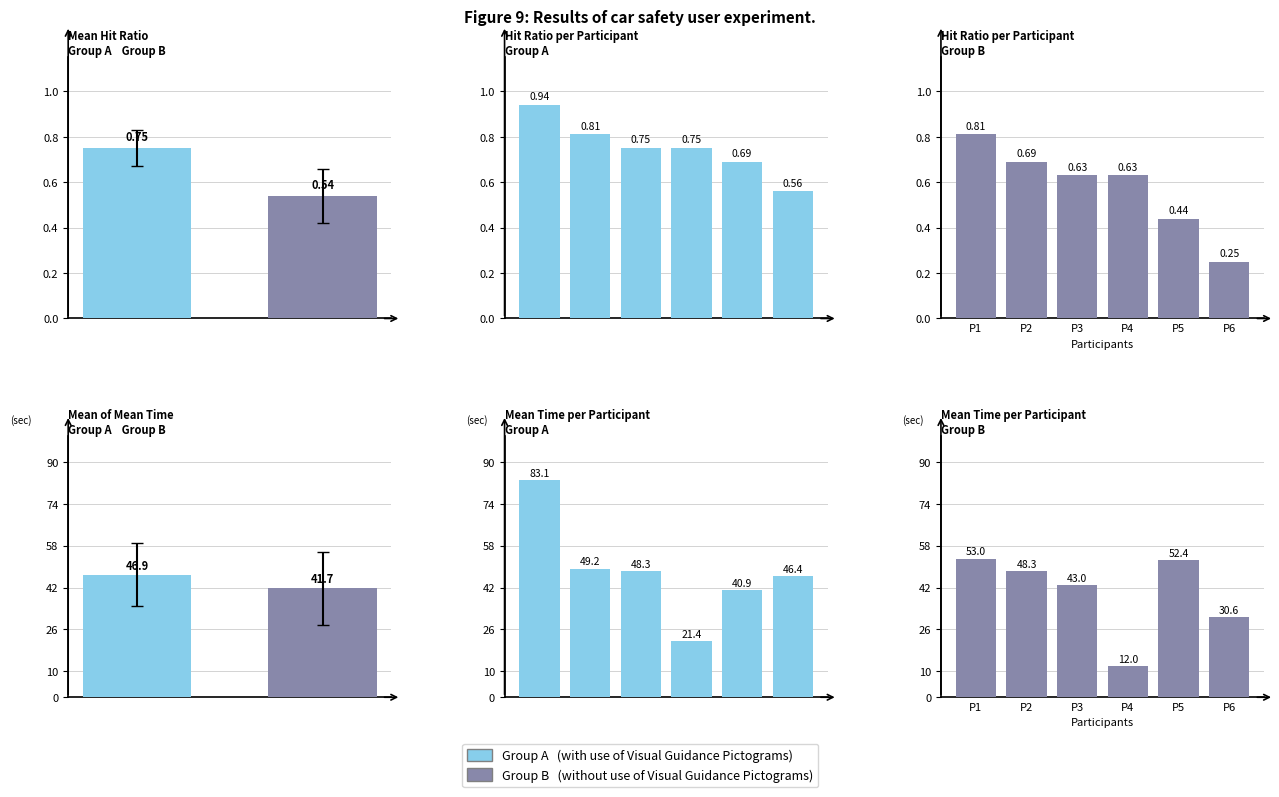

What value does the Group A series have at P6?

46.4